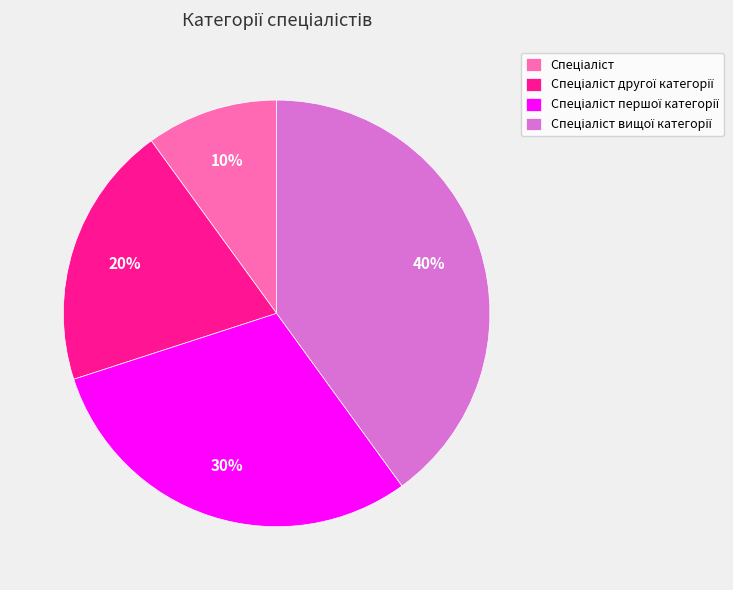

Is there any slice that represents more than half of the pie?

No